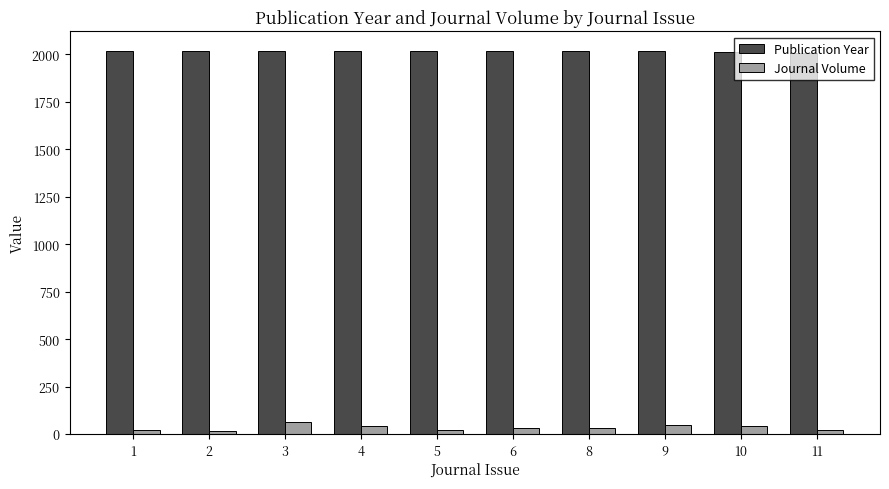

What is the average value of the Publication Year series?

2016